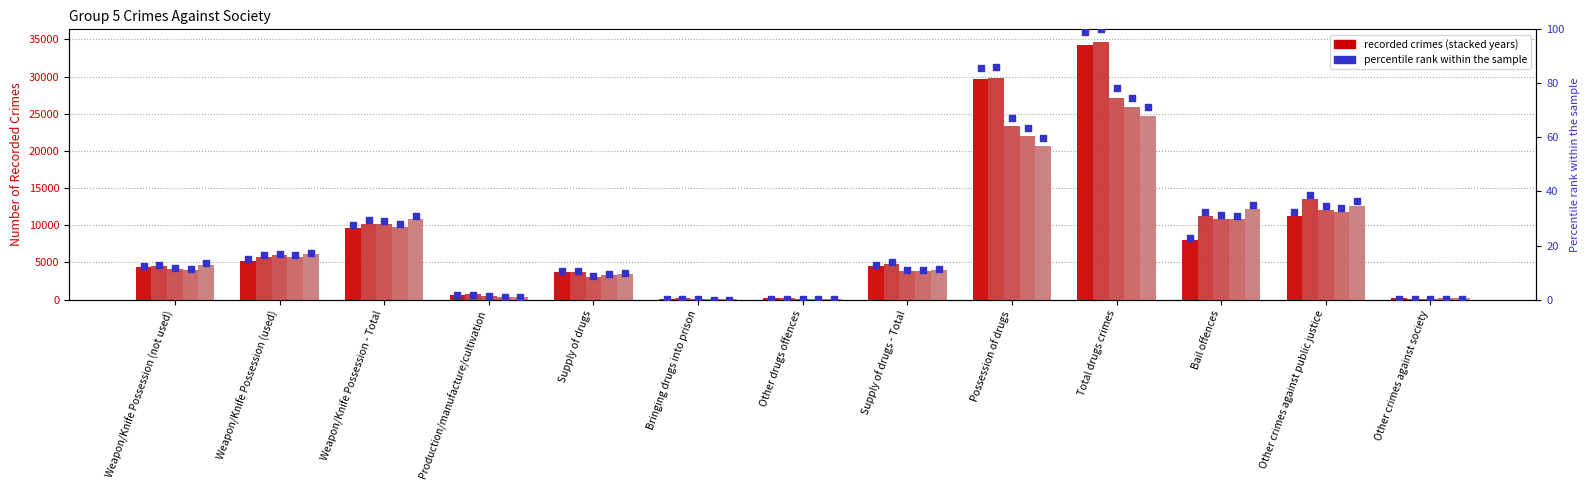

At which category is the sum across all series the highest?

Total drugs crimes